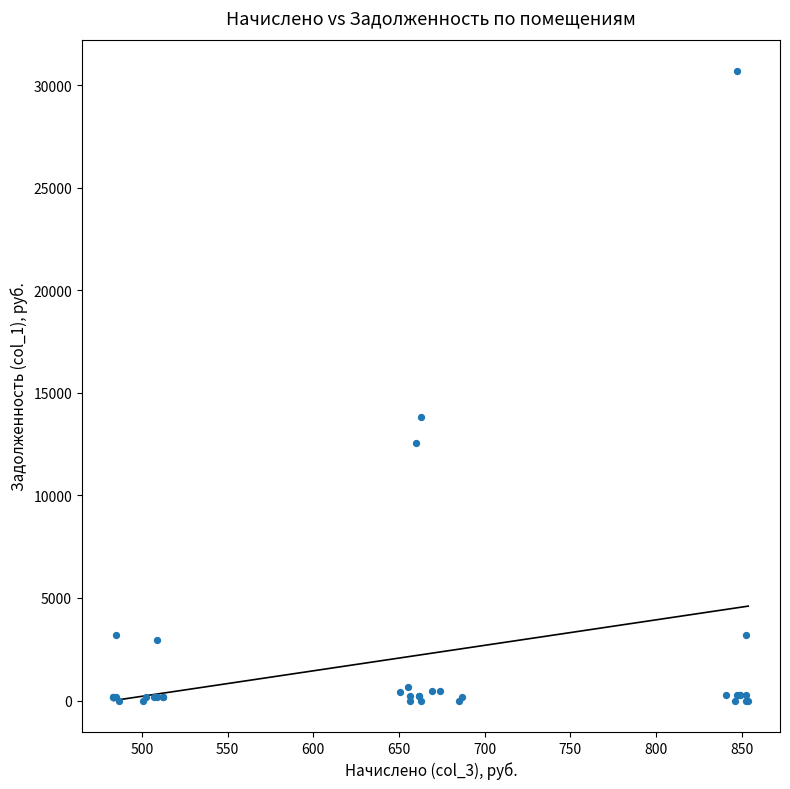

What Y value in the scatter plot is closest to 15345?

13811.7